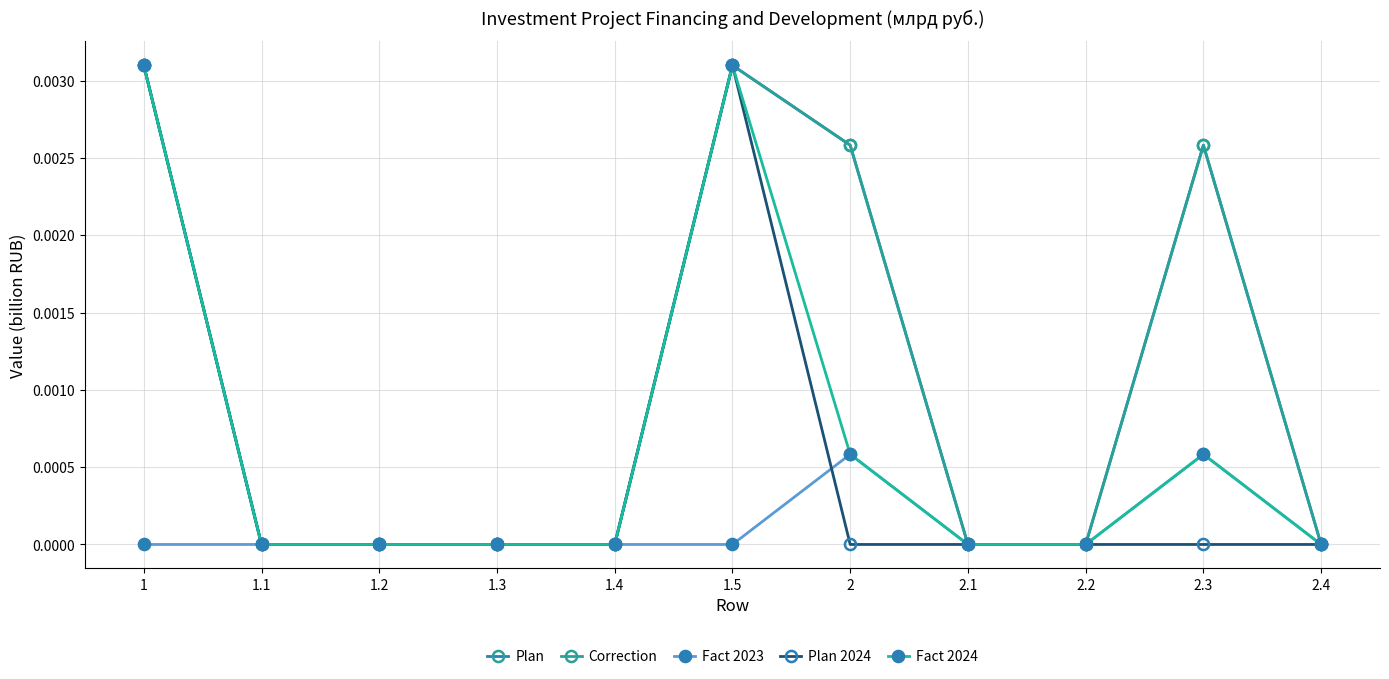

List the series in order of their peak value, lowest first.

Fact 2023, Correction, Fact 2024, Plan, Plan 2024